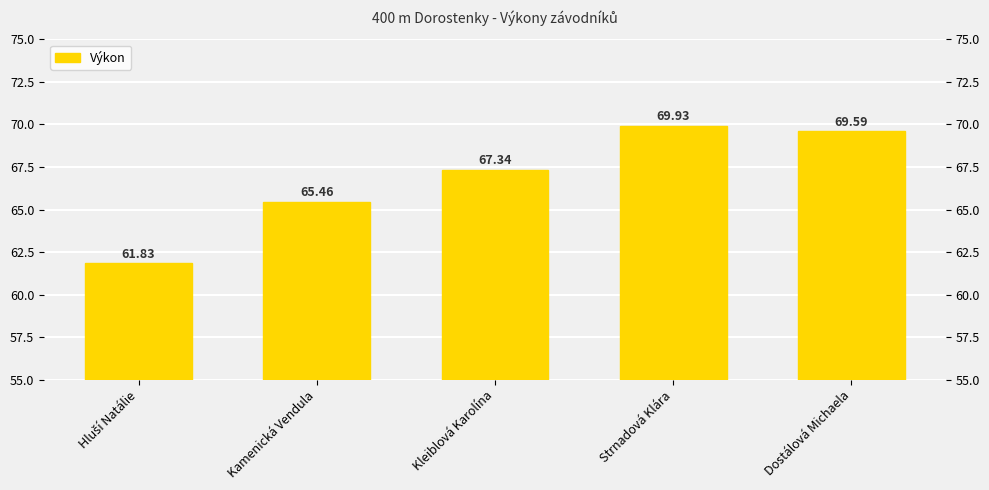

How many bars are there in total?

5